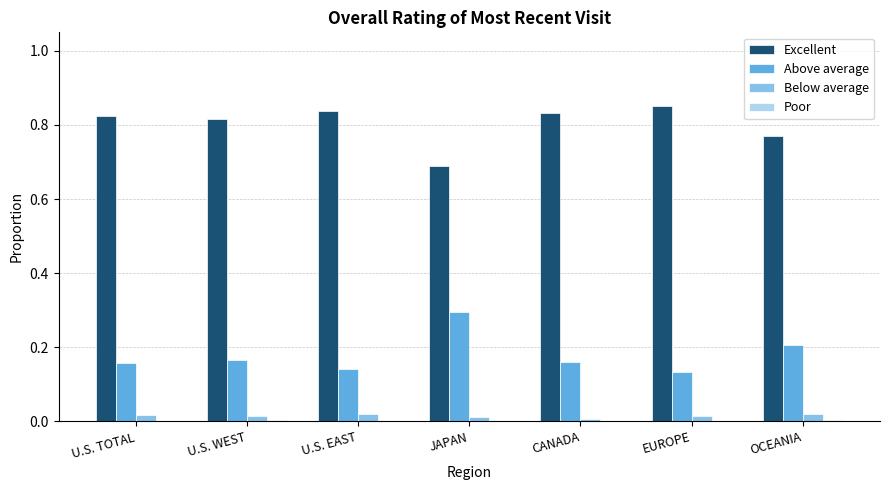

What is the sum of all Excellent values?

5.6